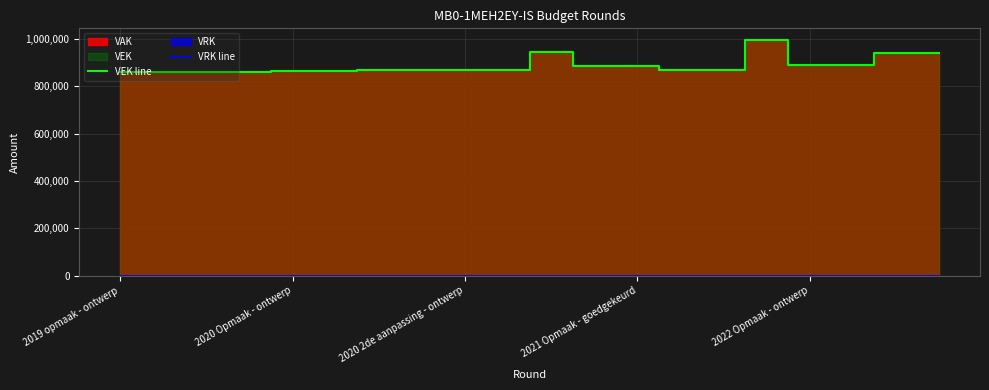

True or false: VRK line has more than 1 points higher than both neighbors.

False